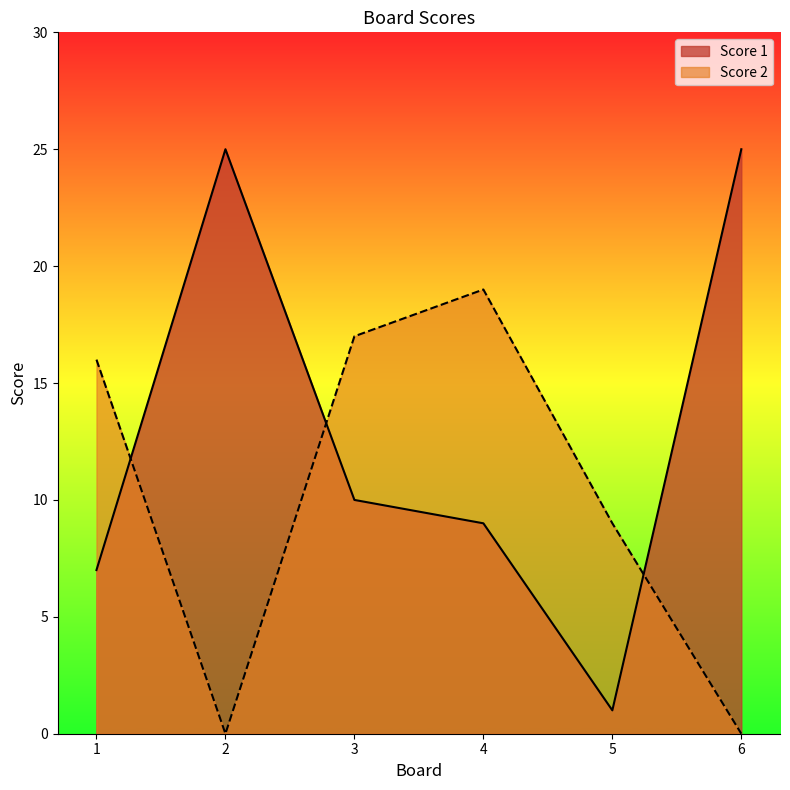

List the series in order of their peak value, highest first.

Score 1, Score 2